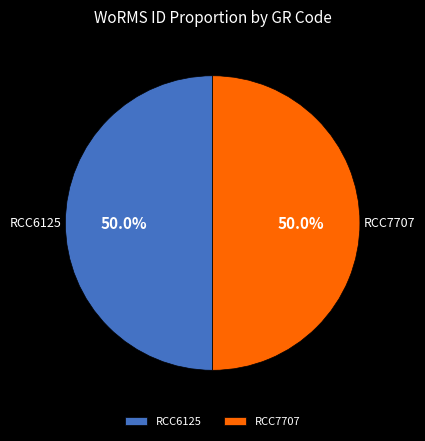

Approximately how many times larger is the value at RCC6125 compared to RCC7707?

1.0